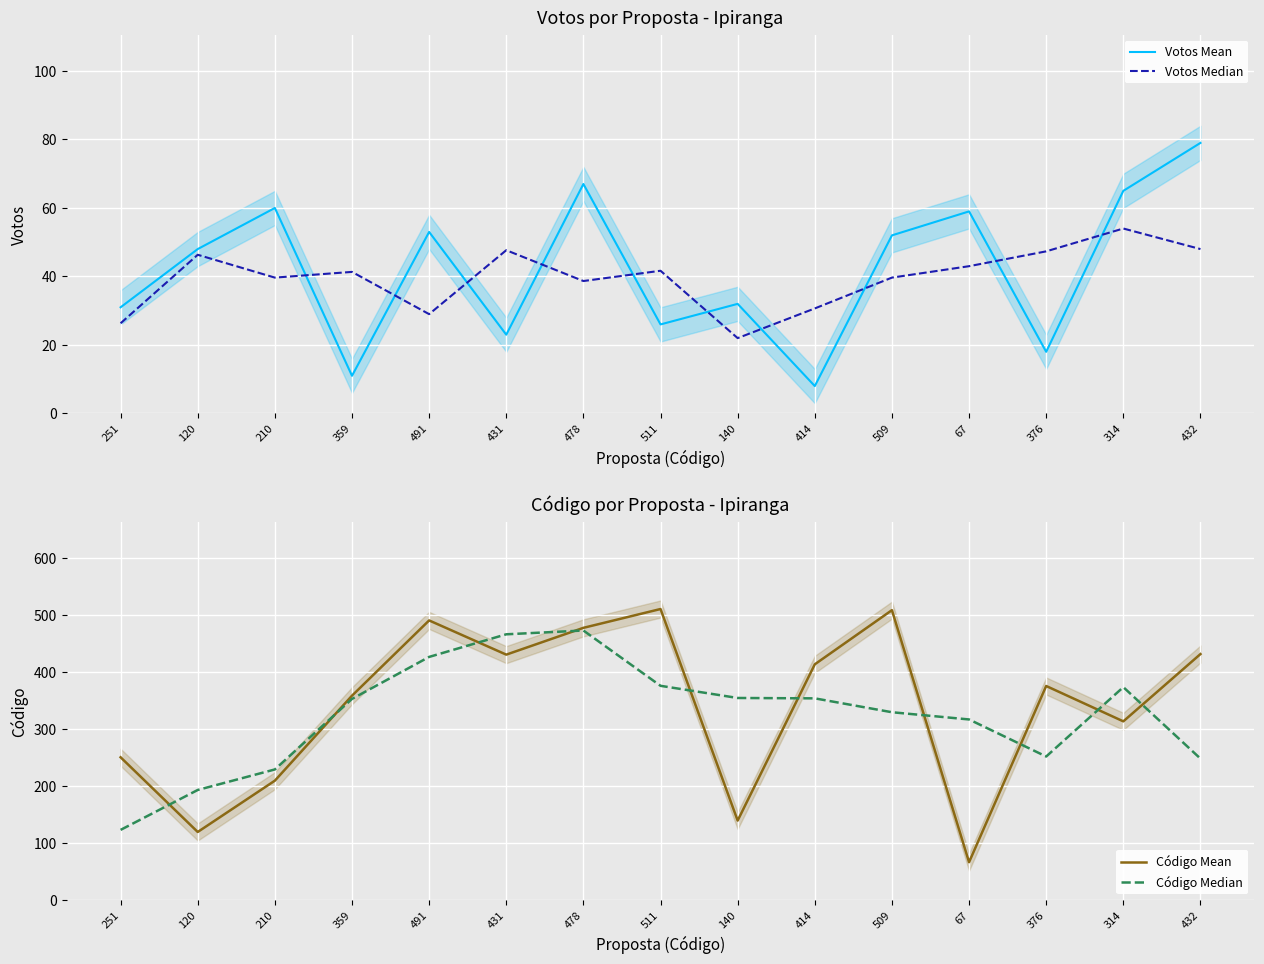

Between 140 and 314, which is larger?

314